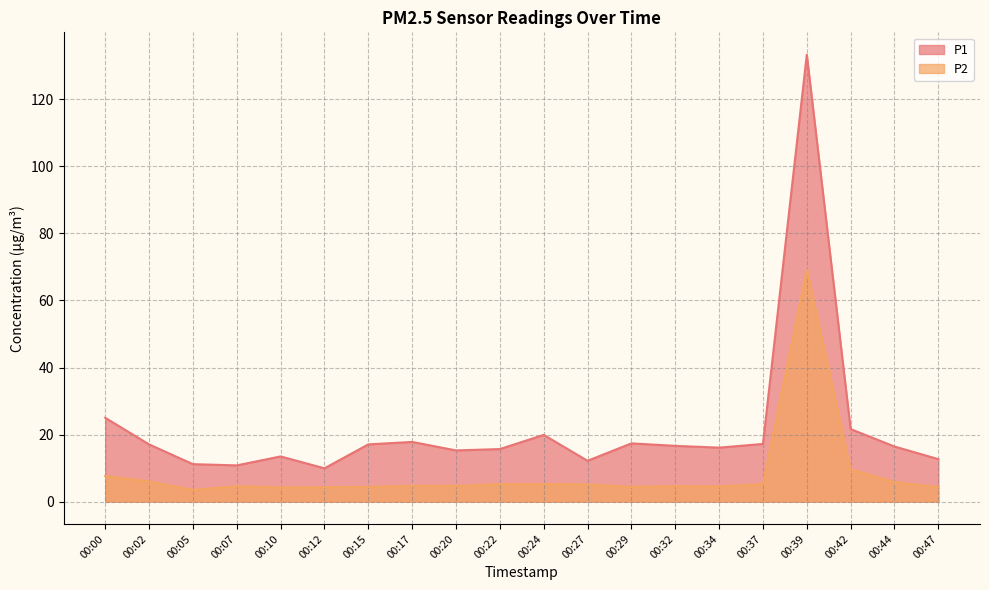

List the series in order of their overall mean, highest first.

P1, P2